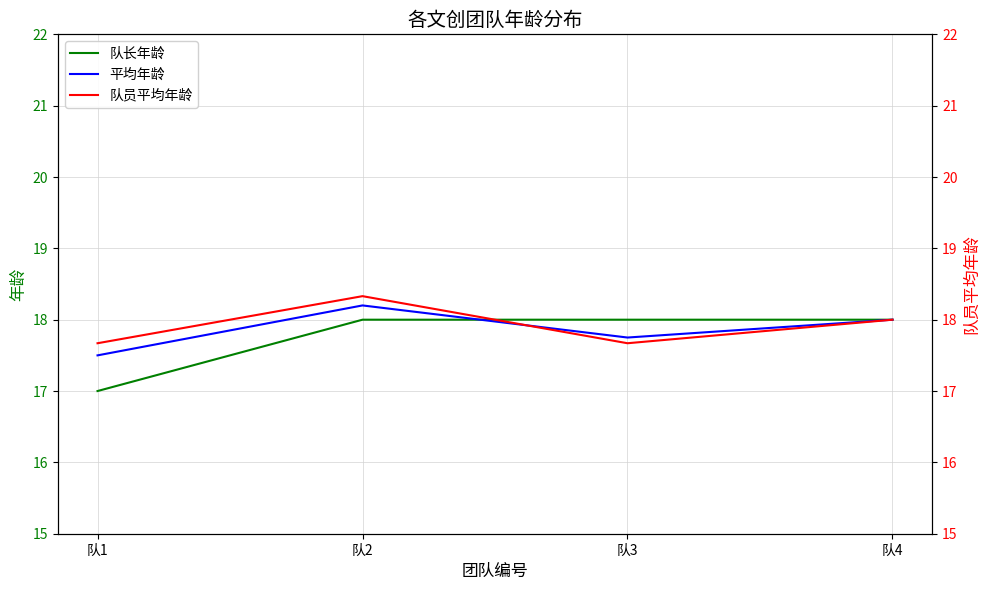

What is the difference between the highest and lowest values at 队3?

0.3